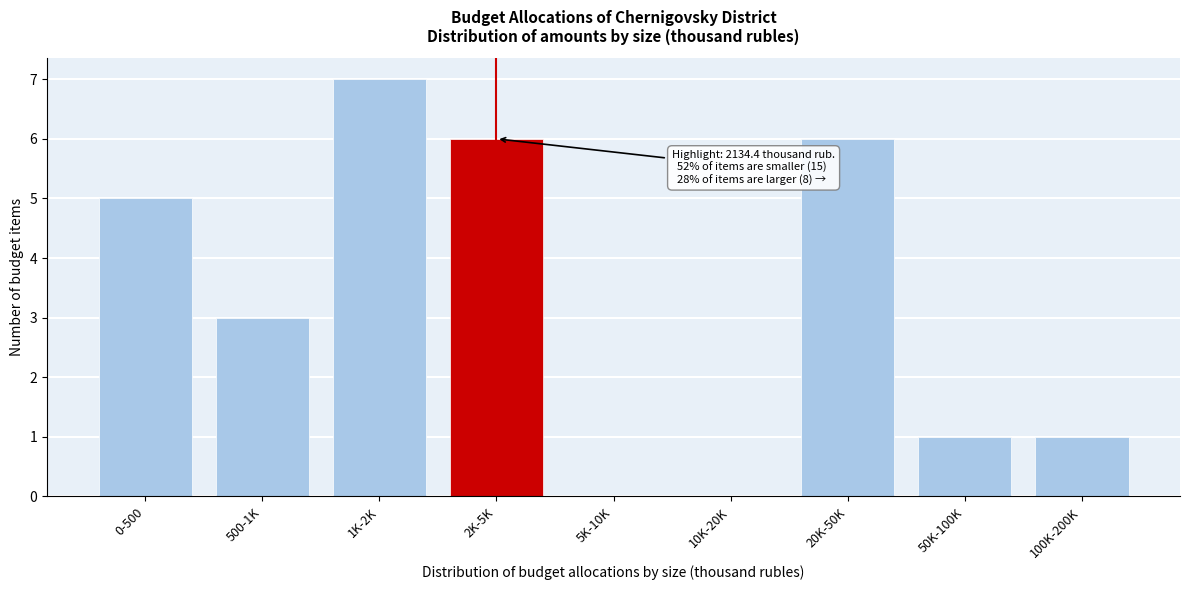

Reading left to right, extract all data points from this chart.

0-500=5	500-1K=3	1K-2K=7	2K-5K=6	5K-10K=0	10K-20K=0	20K-50K=6	50K-100K=1	100K-200K=1